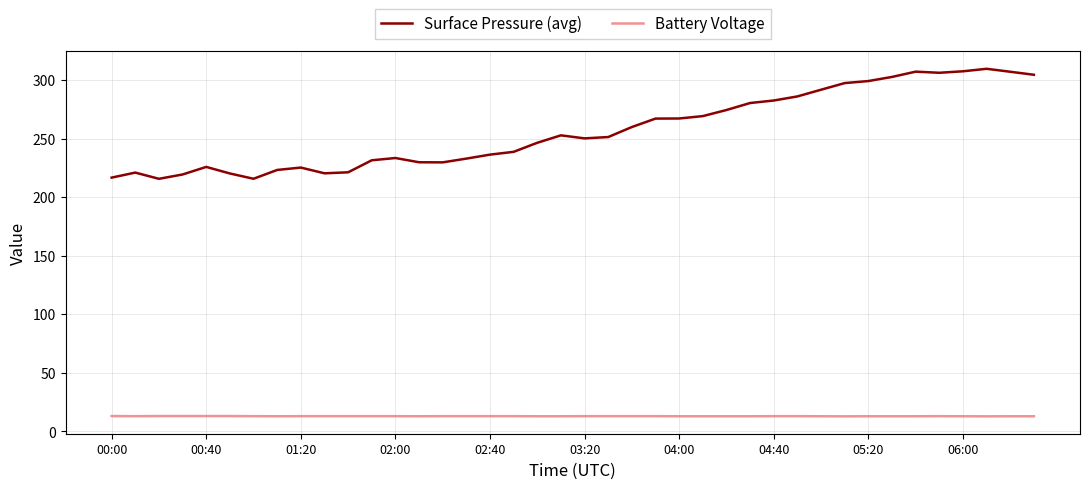

Rank the series by their average value, from highest to lowest.

Surface Pressure (avg), Battery Voltage